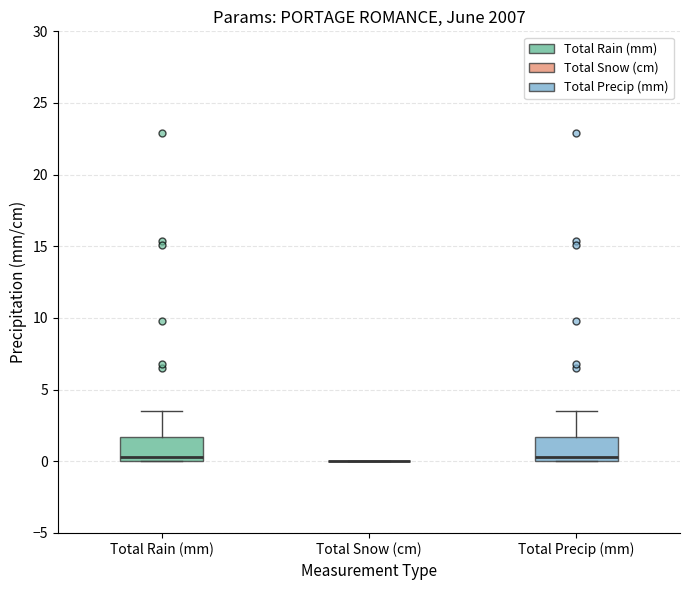

Reading left to right, read every box against the y-axis: the position of its median line, the range the box covers, and the ends of its whiskers. The values are not printed on the chart, so give them approximately, as read against the axis.

Total Rain (mm): median 0.5, box 0.0 to 1.5, whiskers 0.0 to 3.5
Total Snow (cm): box collapsed to a line at 0.0, whiskers 0.0 to 0.0
Total Precip (mm): median 0.5, box 0.0 to 1.5, whiskers 0.0 to 3.5